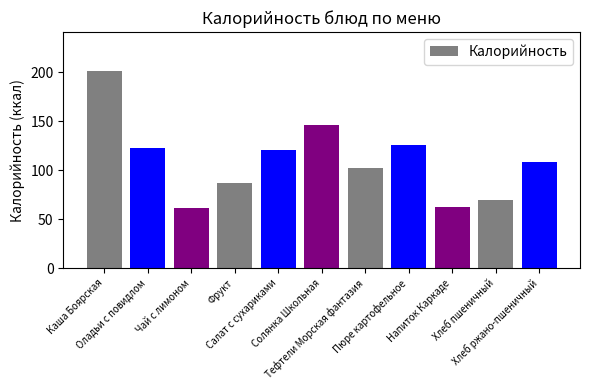

What is the difference between the maximum and minimum values?

140